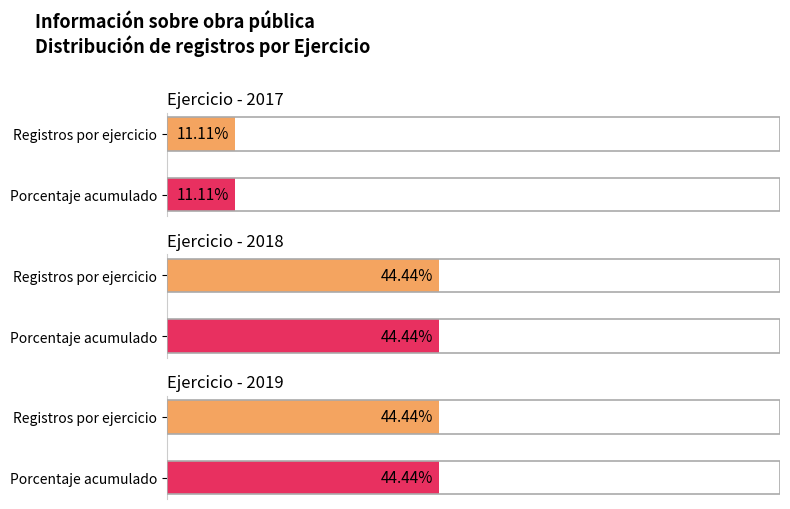

How many series are shown in this chart?

2